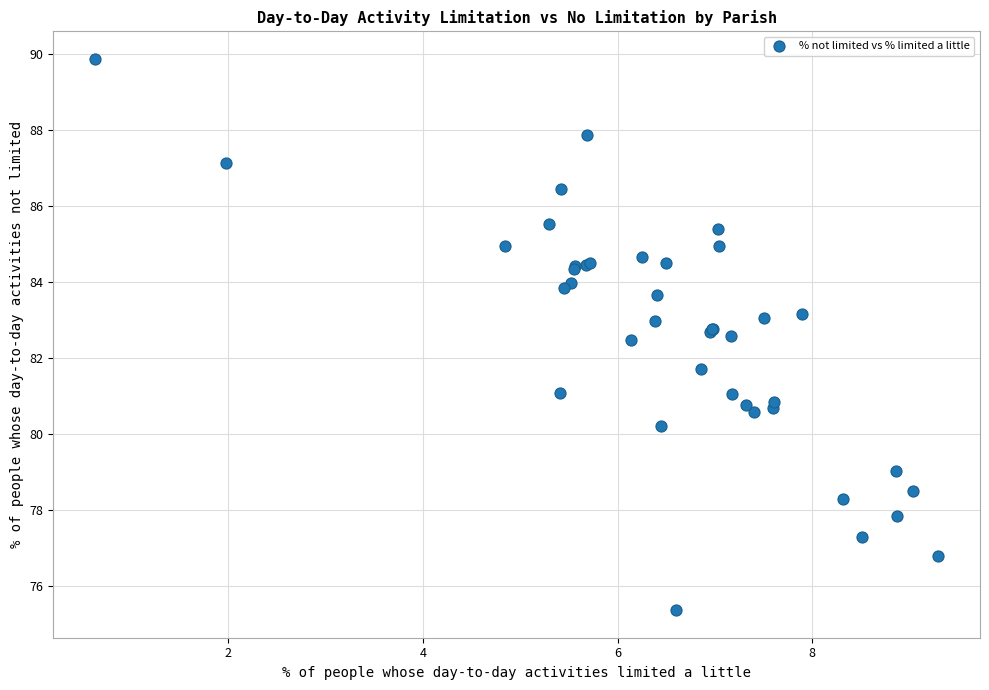

What Y value in the scatter plot is closest to 82?

81.7